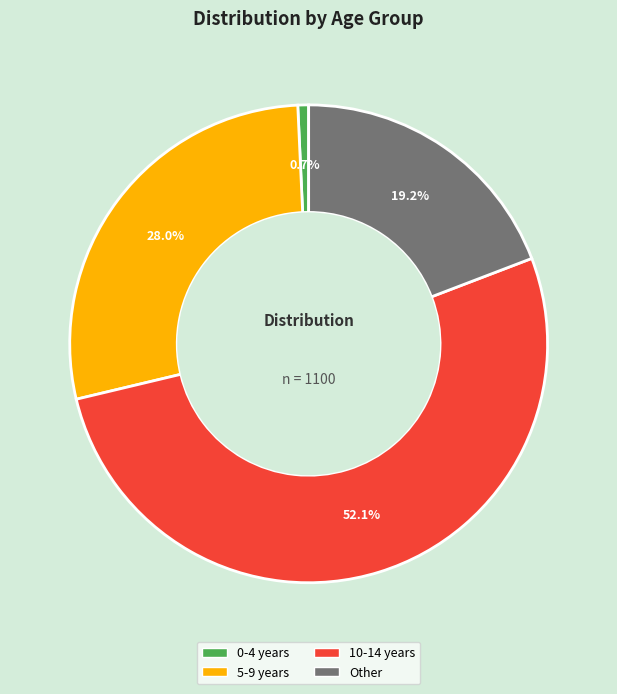

To the nearest percent, what is the difference between the largest and smallest slice percentages?

51%